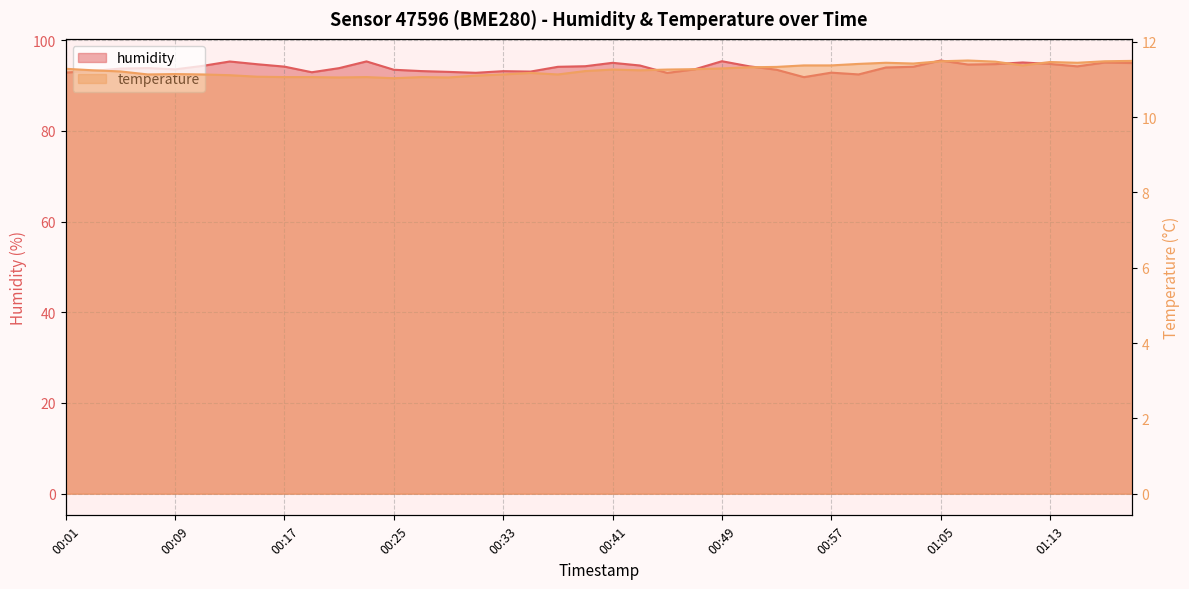

True or false: temperature and humidity cross at least once.

False